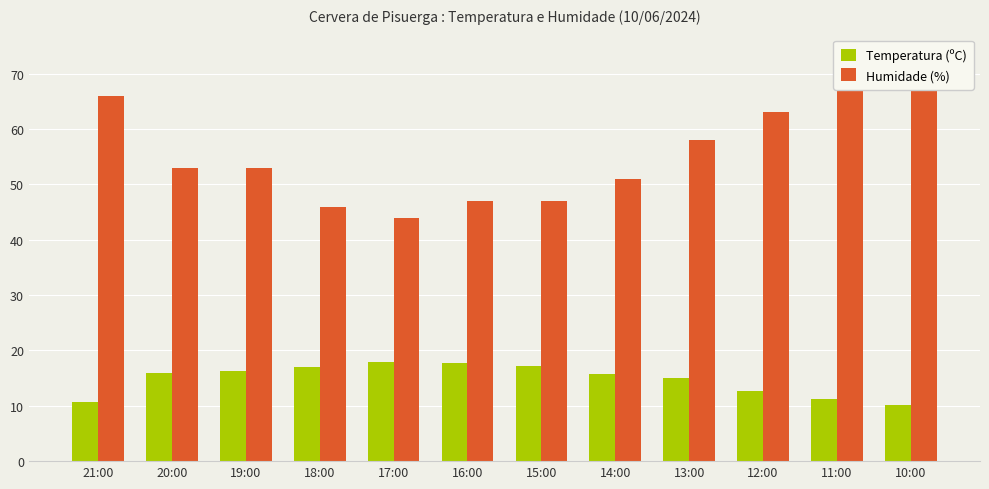

List the series in order of their peak value, lowest first.

Temperatura (ºC), Humidade (%)